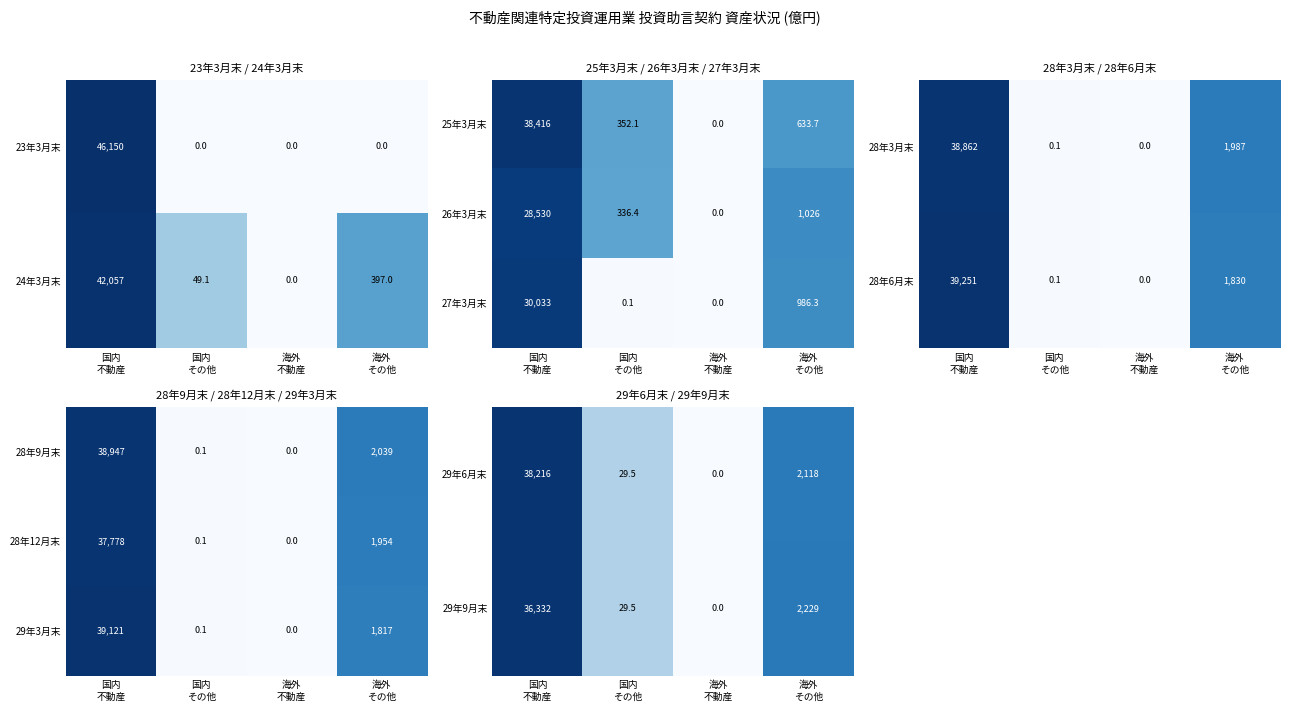

What is the average value of the 29年3月末 series?

10234.5